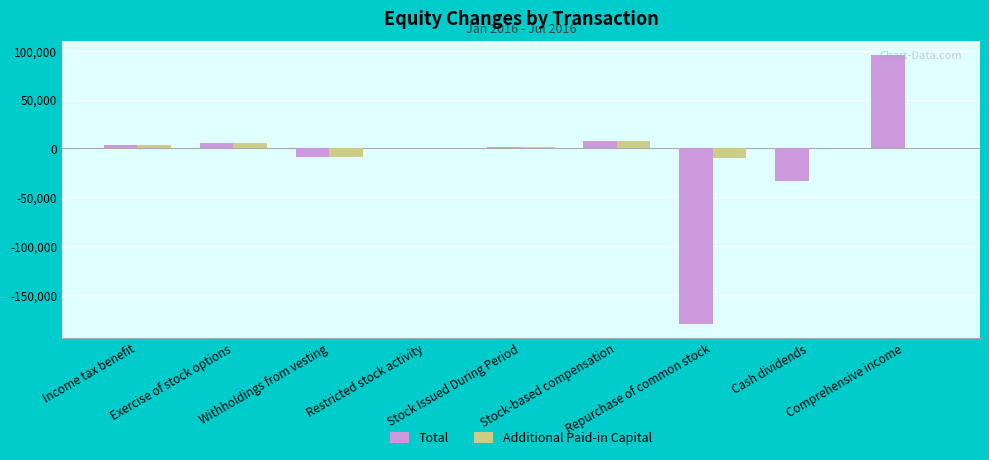

Which category has the highest value in the Total series?

Comprehensive income